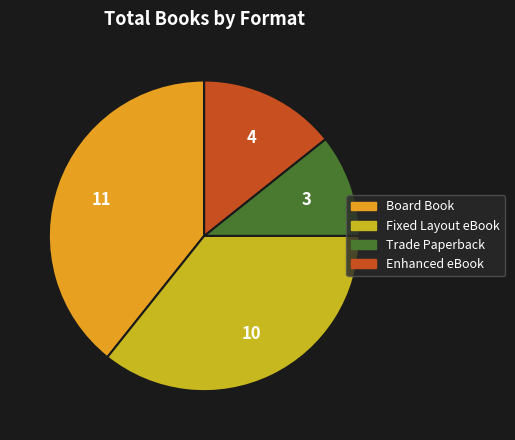

The Enhanced eBook slice represents 14% of the pie. True or false?

True